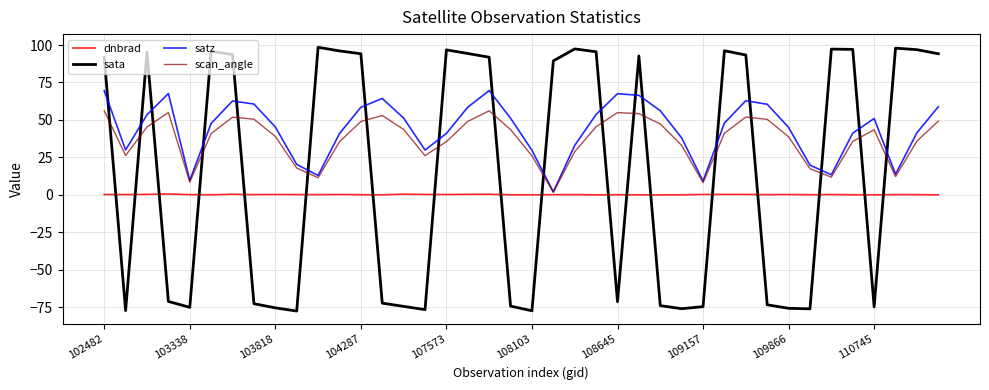

List the series in order of their overall mean, highest first.

satz, scan_angle, sata, dnbrad